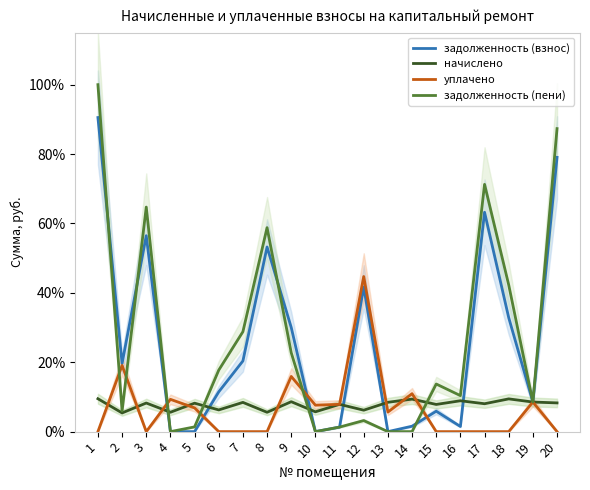

The value of начислено at 20 is 13.1. True or false?

False